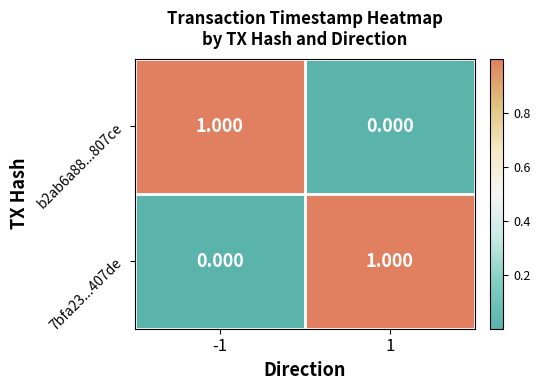

What is the difference between the highest and lowest values at -1?

1